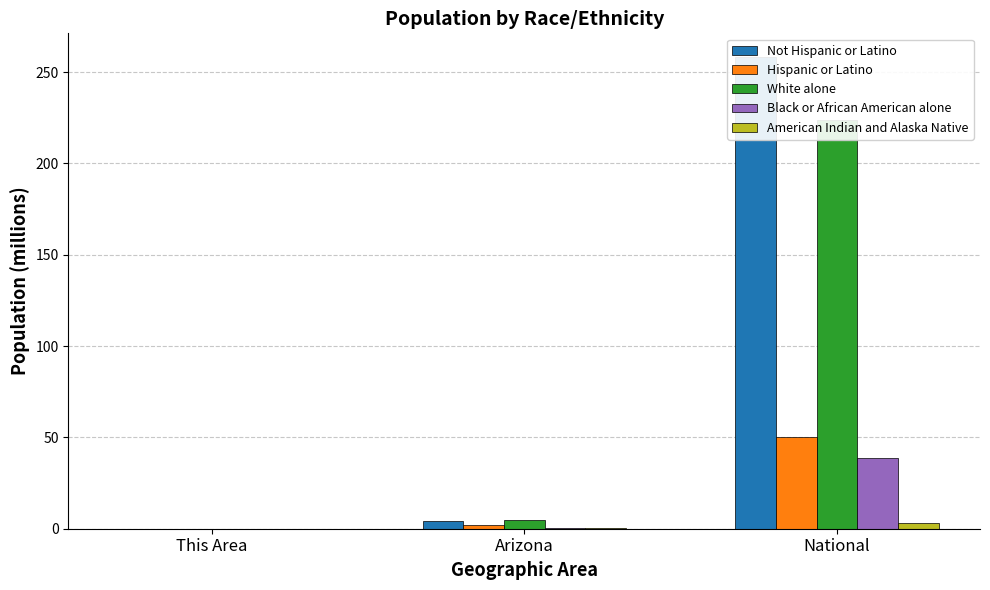

At National, list the series in order from smallest to largest.

American Indian and Alaska Native, Black or African American alone, Hispanic or Latino, White alone, Not Hispanic or Latino